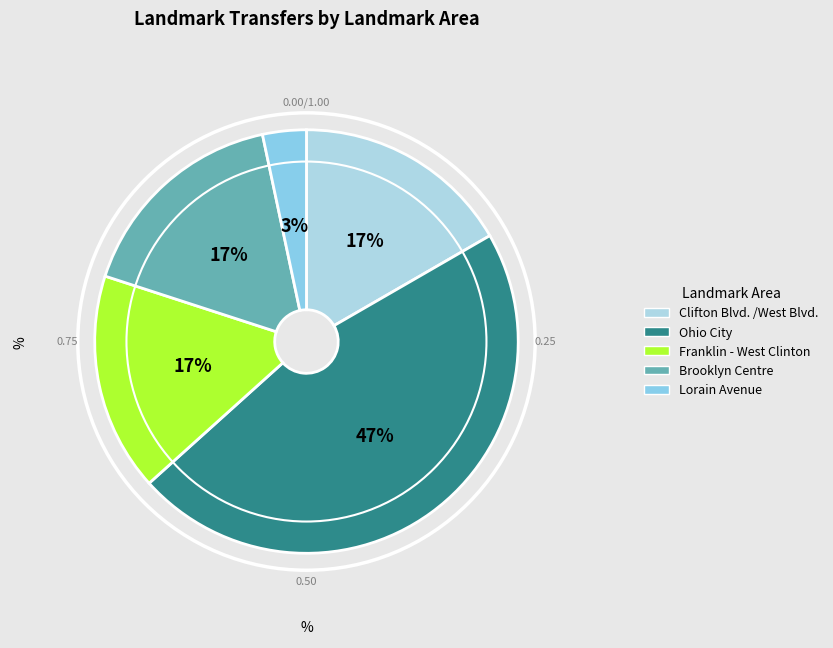

What percentage do Ohio City and Brooklyn Centre together represent?

63.3%